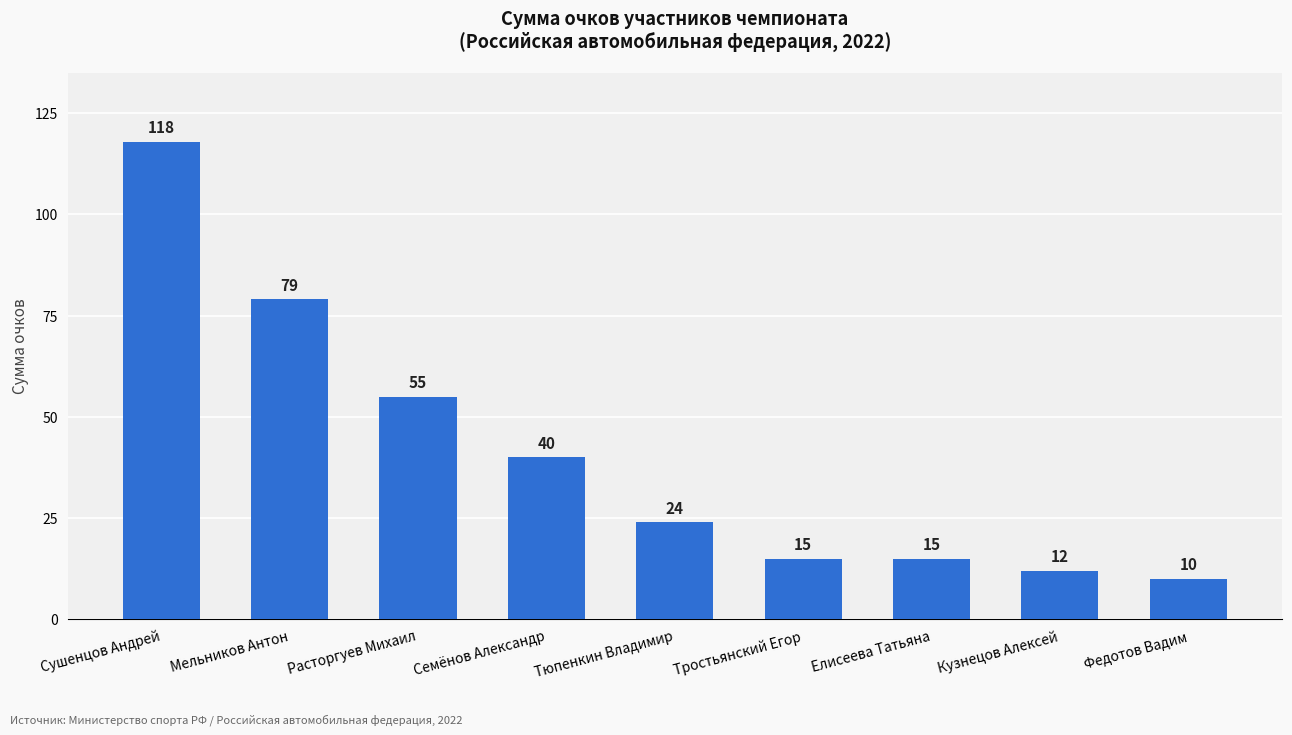

The value at Мельников Антон is 29. True or false?

False